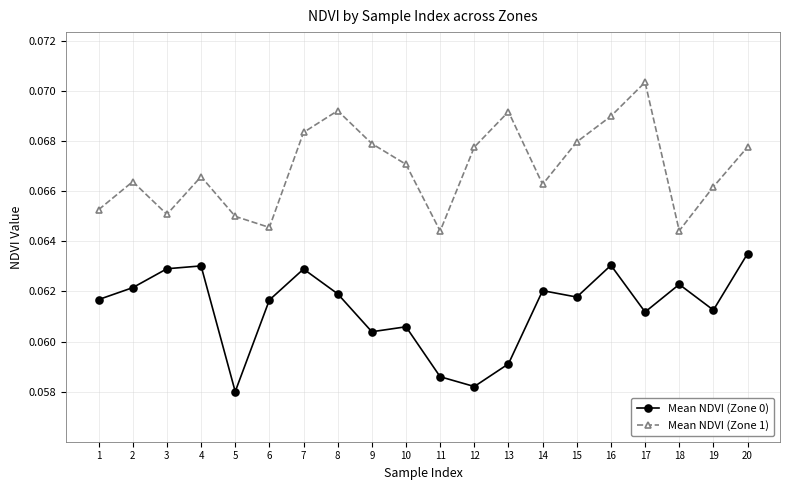

Which series has the widest spread of values?

Mean NDVI (Zone 1)